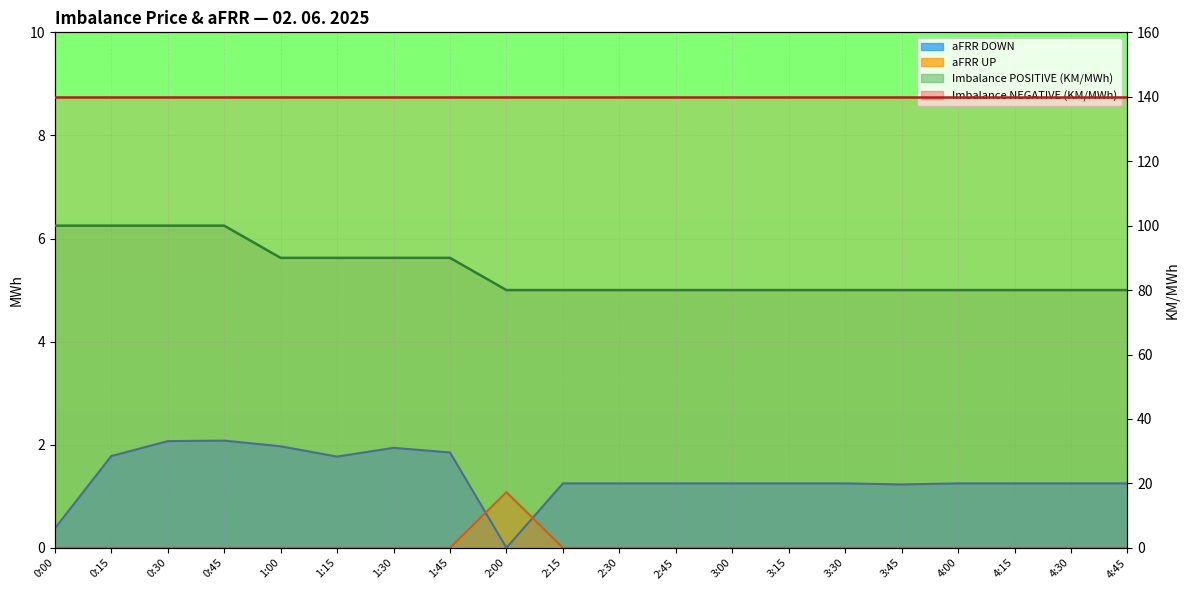

What is the label of the 7th point from the left?

1:30